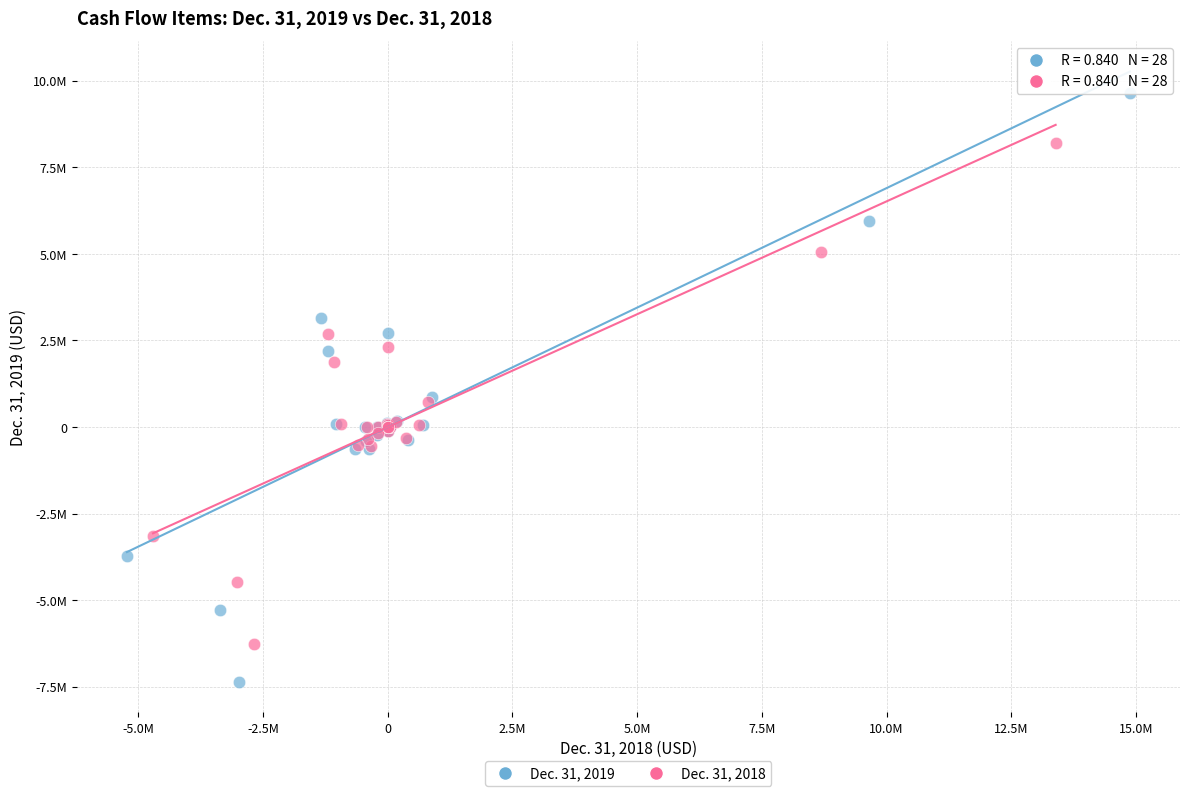

What are all the series names shown in the legend?

Dec. 31, 2019, Dec. 31, 2018